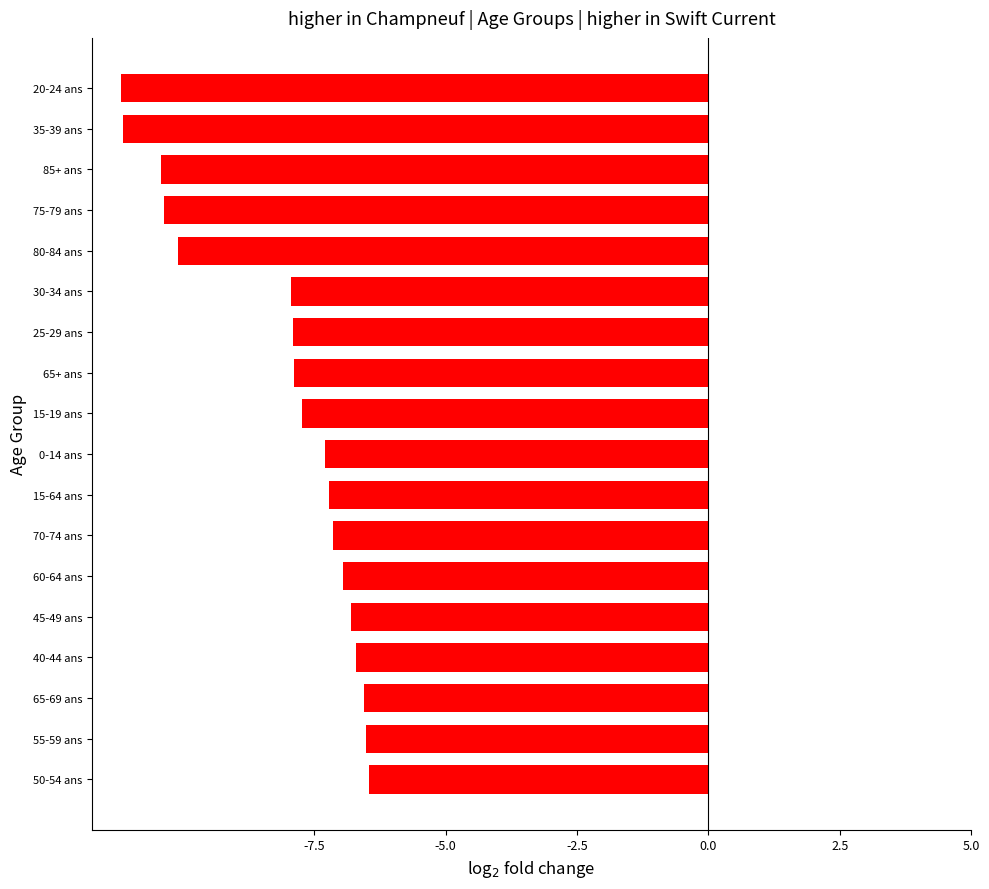

The value at 70-74 ans is -11.6. True or false?

False